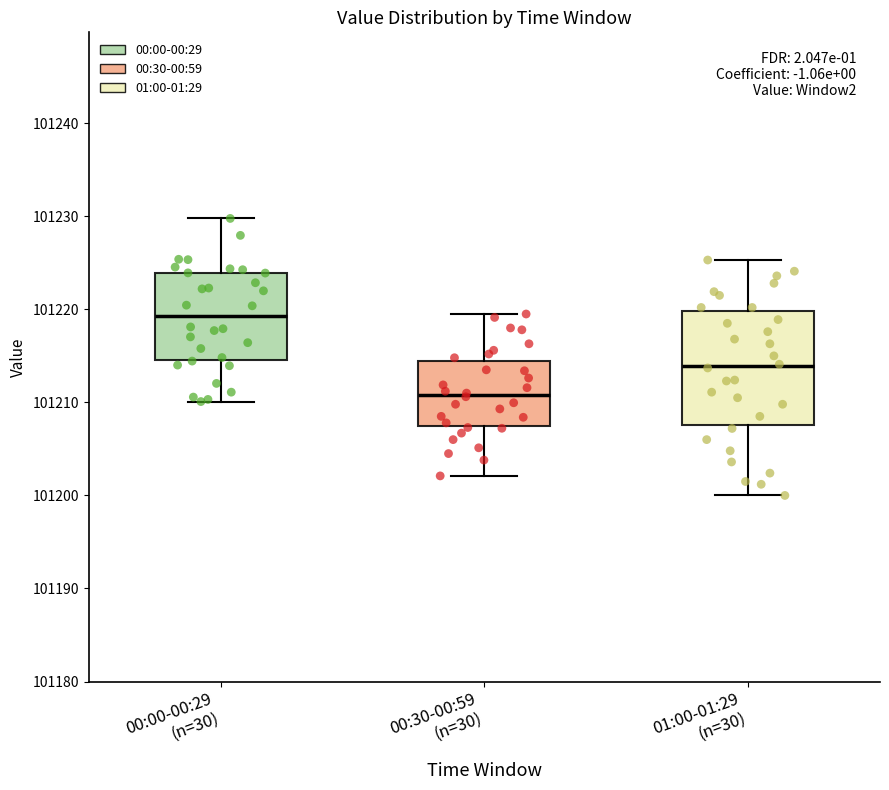

Reading left to right, transcribe this box plot: for each box, give where its median line is, the range the box spans, and where its two whiskers end, as read against the y-axis. The values are not printed on the chart, so give them approximately, as read against the axis.

00:00-00:29 (n=30): median 101219, box 101215 to 101224, whiskers 101210 to 101230
00:30-00:59 (n=30): median 101211, box 101207 to 101214, whiskers 101202 to 101220
01:00-01:29 (n=30): median 101214, box 101208 to 101220, whiskers 101200 to 101225